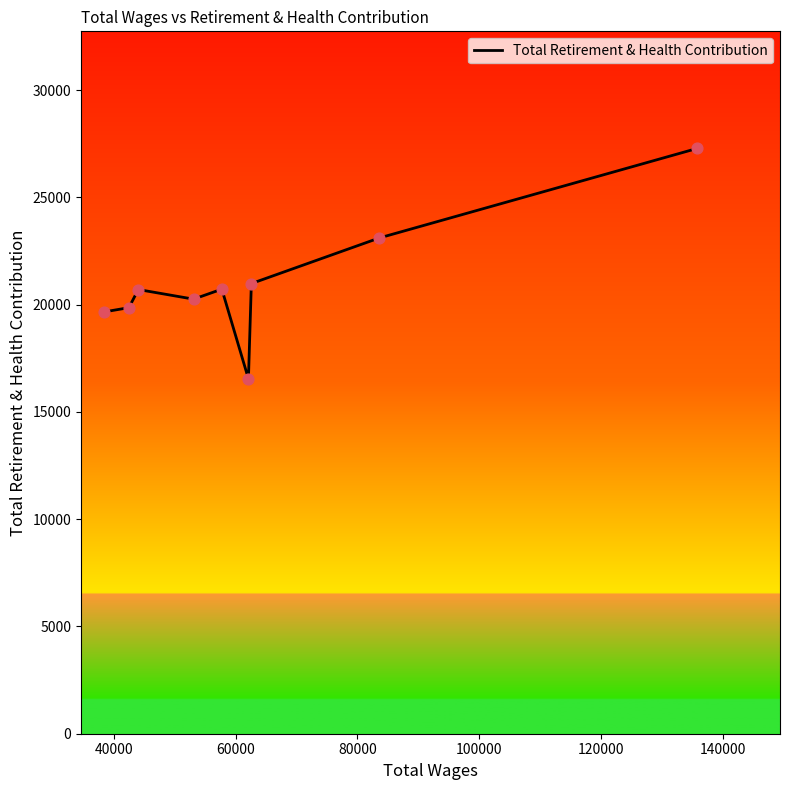

What is the difference between the maximum and minimum values?

10742